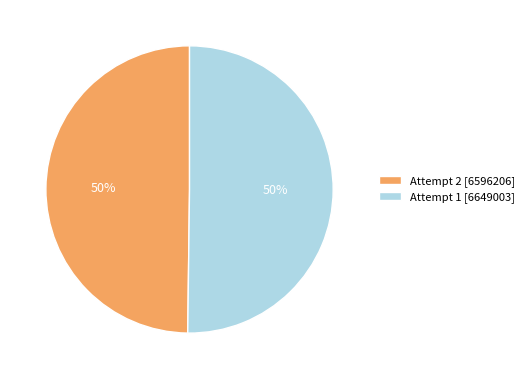

Is it true that Attempt 2 [6596206] is 64% of the pie?

False